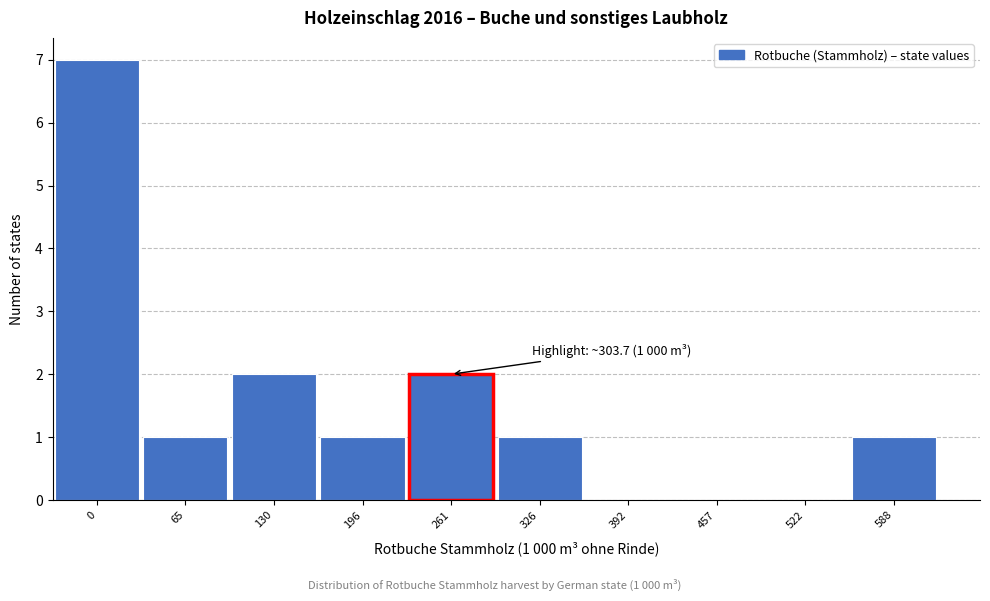

Reading left to right, list all the values displayed in this chart.

0=7	65=1	130=2	196=1	261=2	326=1	392=0	457=0	522=0	588=1